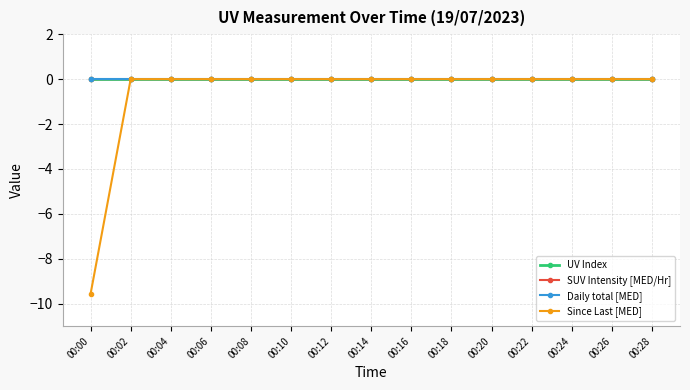

Is this an area chart (filled region under the line)?

No